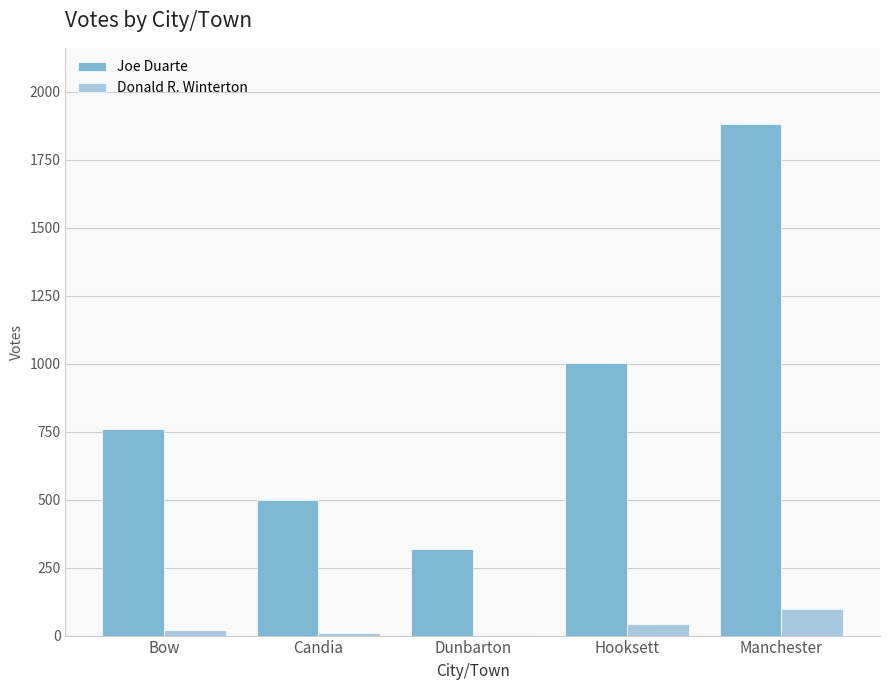

Which series has the largest total across all categories?

Joe Duarte